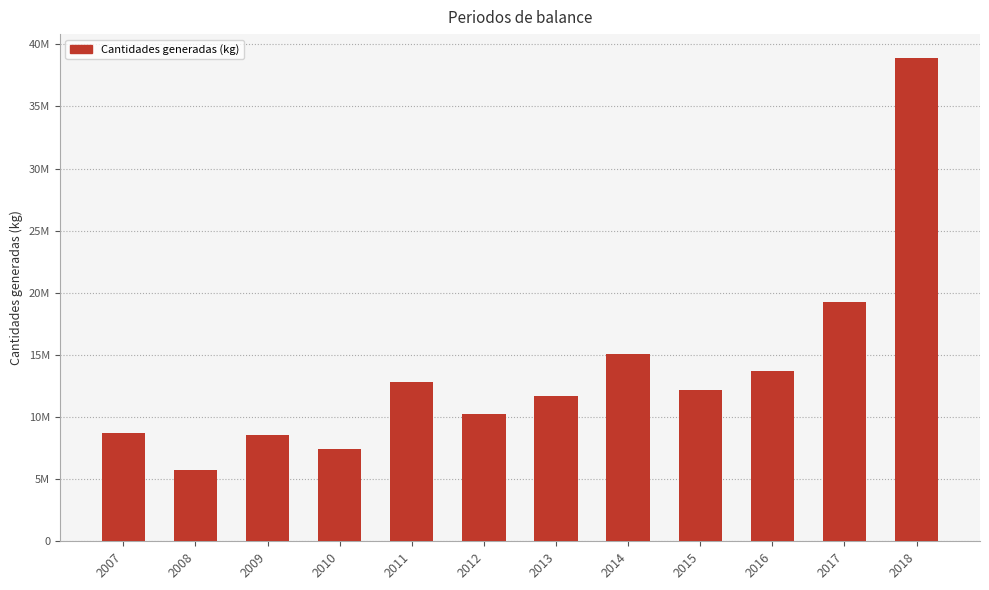

What is the difference between the maximum and minimum values?

33141795.0